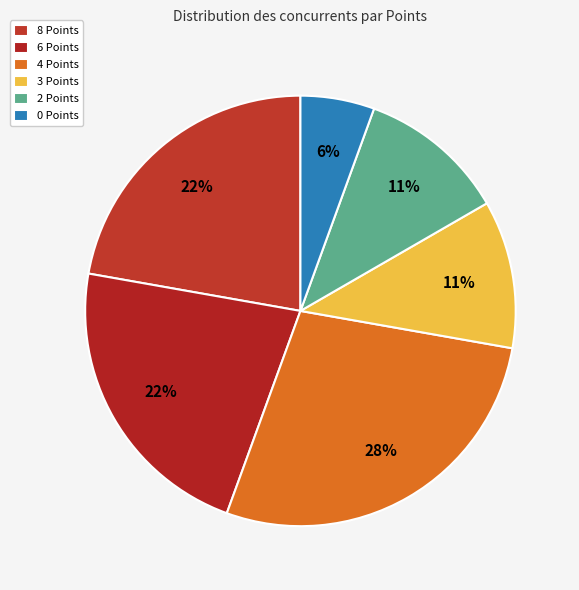

Which category has the smallest portion of the pie?

0 Points